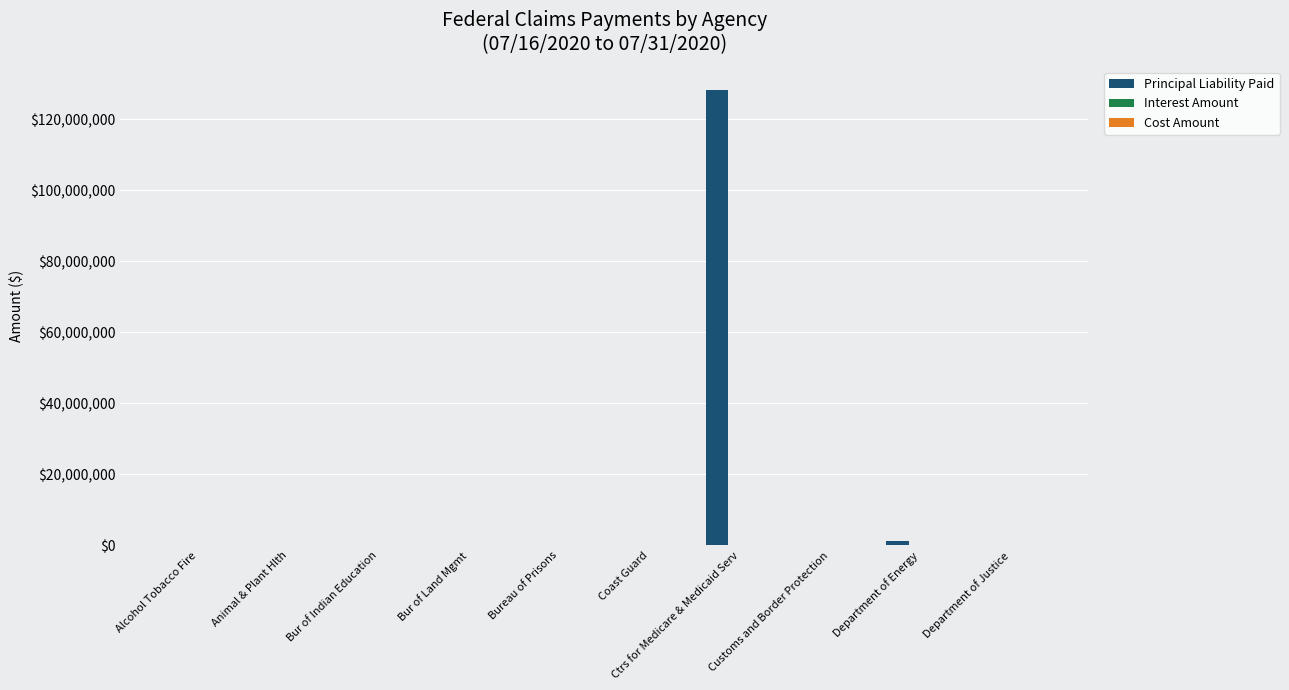

Are the bars horizontal?

No